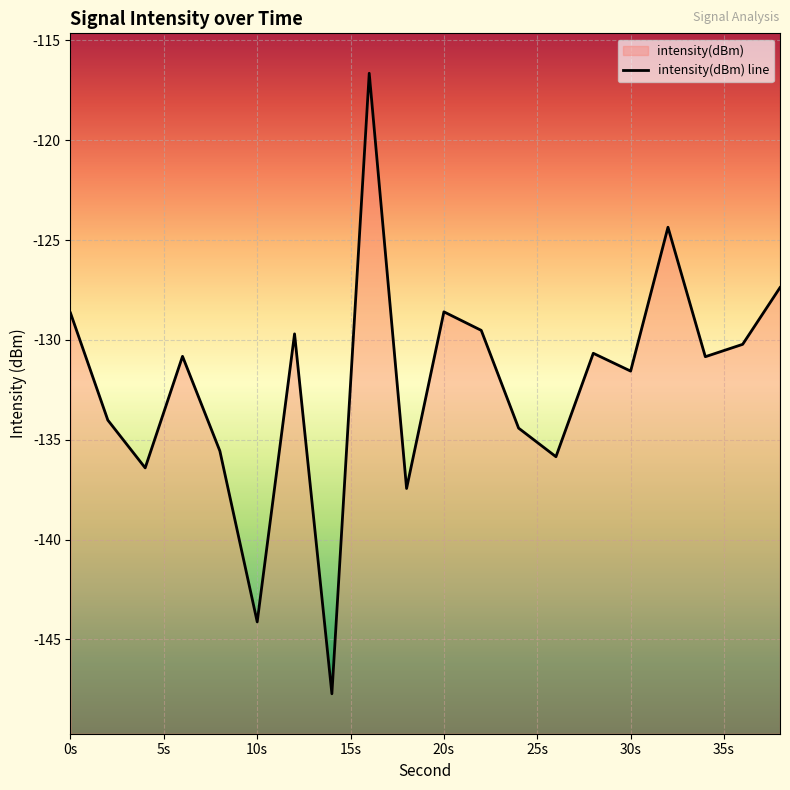

Reading left to right, list all the values displayed in this chart.

-128.7	-134.0	-136.4	-130.8	-135.6	-144.1	-129.7	-147.7	-116.6	-137.4	-128.6	-129.5	-134.4	-135.9	-130.7	-131.6	-124.4	-130.8	-130.2	-127.4